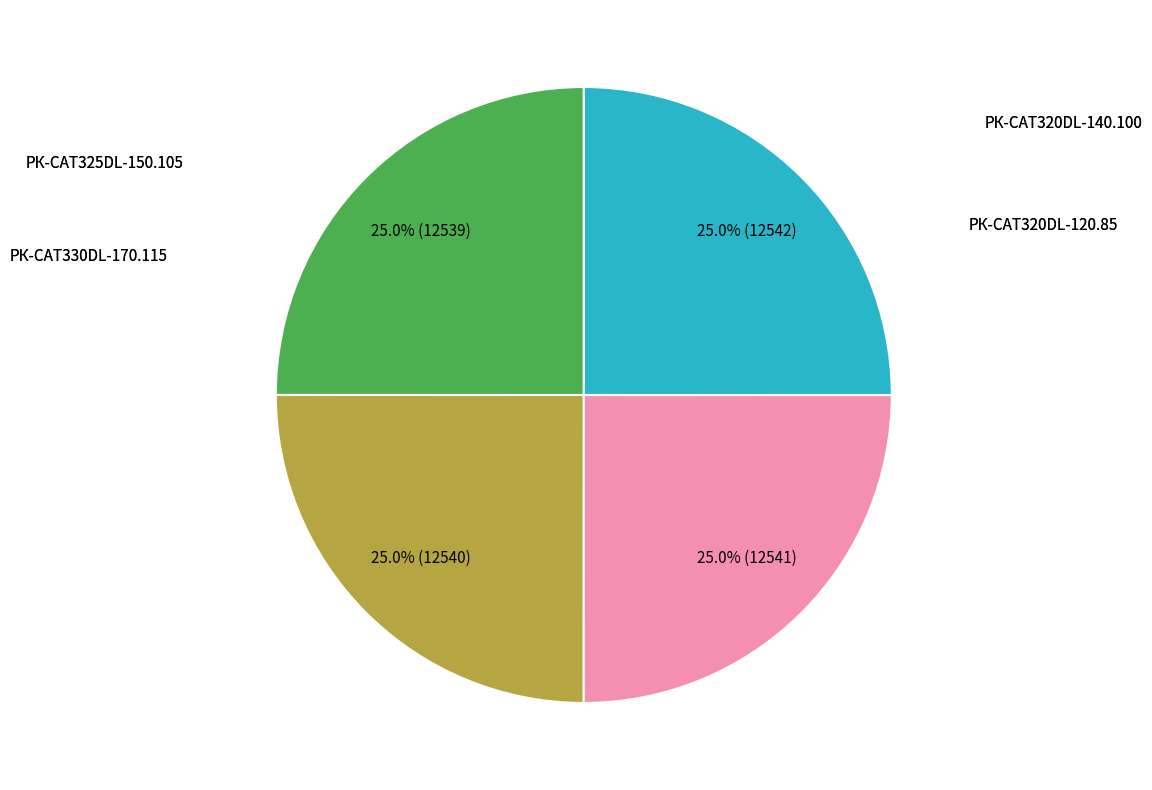

Is there any slice that represents more than half of the pie?

No